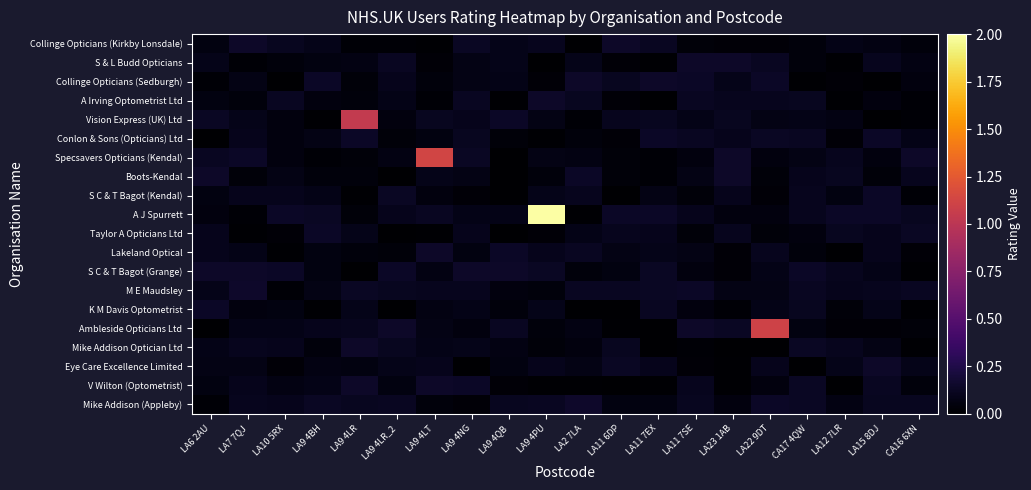

Reading left to right, extract all data points from this chart.

Collinge Opticians (Kirkby Lonsdale): LA6 2AU=0.1	LA7 7QJ=0.1	LA10 5RX=0.1	LA9 4BH=0.1	LA9 4LR=0.0	LA9 4LR_2=0.0	LA9 4LT=0.0	LA9 4NG=0.1	LA9 4QB=0.1	LA9 4PU=0.1	LA2 7LA=0.0	LA11 6DP=0.1	LA11 7EX=0.1	LA11 7SE=0.0	LA23 1AB=0.0	LA22 9DT=0.0	CA17 4QW=0.0	LA12 7LR=0.1	LA15 8DJ=0.1	CA16 6XN=0.0
S & L Budd Opticians: LA6 2AU=0.1	LA7 7QJ=0.0	LA10 5RX=0.0	LA9 4BH=0.1	LA9 4LR=0.1	LA9 4LR_2=0.1	LA9 4LT=0.0	LA9 4NG=0.1	LA9 4QB=0.1	LA9 4PU=0.0	LA2 7LA=0.1	LA11 6DP=0.0	LA11 7EX=0.0	LA11 7SE=0.1	LA23 1AB=0.1	LA22 9DT=0.1	CA17 4QW=0.0	LA12 7LR=0.0	LA15 8DJ=0.1	CA16 6XN=0.1
Collinge Opticians (Sedburgh): LA6 2AU=0.0	LA7 7QJ=0.1	LA10 5RX=0.0	LA9 4BH=0.1	LA9 4LR=0.0	LA9 4LR_2=0.1	LA9 4LT=0.0	LA9 4NG=0.1	LA9 4QB=0.1	LA9 4PU=0.0	LA2 7LA=0.1	LA11 6DP=0.1	LA11 7EX=0.1	LA11 7SE=0.1	LA23 1AB=0.1	LA22 9DT=0.1	CA17 4QW=0.0	LA12 7LR=0.0	LA15 8DJ=0.0	CA16 6XN=0.0
A Irving Optometrist Ltd: LA6 2AU=0.1	LA7 7QJ=0.0	LA10 5RX=0.1	LA9 4BH=0.1	LA9 4LR=0.0	LA9 4LR_2=0.1	LA9 4LT=0.0	LA9 4NG=0.1	LA9 4QB=0.0	LA9 4PU=0.1	LA2 7LA=0.1	LA11 6DP=0.0	LA11 7EX=0.0	LA11 7SE=0.1	LA23 1AB=0.1	LA22 9DT=0.1	CA17 4QW=0.1	LA12 7LR=0.0	LA15 8DJ=0.1	CA16 6XN=0.0
Vision Express (UK) Ltd: LA6 2AU=0.1	LA7 7QJ=0.1	LA10 5RX=0.0	LA9 4BH=0.0	LA9 4LR=1.0	LA9 4LR_2=0.0	LA9 4LT=0.1	LA9 4NG=0.1	LA9 4QB=0.1	LA9 4PU=0.1	LA2 7LA=0.0	LA11 6DP=0.1	LA11 7EX=0.1	LA11 7SE=0.1	LA23 1AB=0.1	LA22 9DT=0.1	CA17 4QW=0.1	LA12 7LR=0.1	LA15 8DJ=0.0	CA16 6XN=0.0
Conlon & Sons (Opticians) Ltd: LA6 2AU=0.0	LA7 7QJ=0.1	LA10 5RX=0.0	LA9 4BH=0.1	LA9 4LR=0.1	LA9 4LR_2=0.0	LA9 4LT=0.1	LA9 4NG=0.1	LA9 4QB=0.0	LA9 4PU=0.0	LA2 7LA=0.0	LA11 6DP=0.0	LA11 7EX=0.1	LA11 7SE=0.1	LA23 1AB=0.1	LA22 9DT=0.1	CA17 4QW=0.1	LA12 7LR=0.0	LA15 8DJ=0.1	CA16 6XN=0.1
Specsavers Opticians (Kendal): LA6 2AU=0.1	LA7 7QJ=0.1	LA10 5RX=0.0	LA9 4BH=0.0	LA9 4LR=0.0	LA9 4LR_2=0.1	LA9 4LT=1.1	LA9 4NG=0.1	LA9 4QB=0.0	LA9 4PU=0.1	LA2 7LA=0.1	LA11 6DP=0.0	LA11 7EX=0.0	LA11 7SE=0.1	LA23 1AB=0.1	LA22 9DT=0.0	CA17 4QW=0.1	LA12 7LR=0.1	LA15 8DJ=0.1	CA16 6XN=0.1
Boots-Kendal: LA6 2AU=0.1	LA7 7QJ=0.0	LA10 5RX=0.1	LA9 4BH=0.0	LA9 4LR=0.0	LA9 4LR_2=0.0	LA9 4LT=0.1	LA9 4NG=0.1	LA9 4QB=0.0	LA9 4PU=0.0	LA2 7LA=0.1	LA11 6DP=0.0	LA11 7EX=0.0	LA11 7SE=0.1	LA23 1AB=0.1	LA22 9DT=0.0	CA17 4QW=0.1	LA12 7LR=0.1	LA15 8DJ=0.0	CA16 6XN=0.1
S C & T Bagot (Kendal): LA6 2AU=0.1	LA7 7QJ=0.1	LA10 5RX=0.1	LA9 4BH=0.1	LA9 4LR=0.0	LA9 4LR_2=0.1	LA9 4LT=0.0	LA9 4NG=0.0	LA9 4QB=0.0	LA9 4PU=0.1	LA2 7LA=0.1	LA11 6DP=0.0	LA11 7EX=0.1	LA11 7SE=0.0	LA23 1AB=0.1	LA22 9DT=0.0	CA17 4QW=0.1	LA12 7LR=0.1	LA15 8DJ=0.1	CA16 6XN=0.0
A J Spurrett: LA6 2AU=0.1	LA7 7QJ=0.0	LA10 5RX=0.1	LA9 4BH=0.1	LA9 4LR=0.0	LA9 4LR_2=0.1	LA9 4LT=0.1	LA9 4NG=0.1	LA9 4QB=0.1	LA9 4PU=2.0	LA2 7LA=0.0	LA11 6DP=0.1	LA11 7EX=0.1	LA11 7SE=0.1	LA23 1AB=0.1	LA22 9DT=0.1	CA17 4QW=0.1	LA12 7LR=0.1	LA15 8DJ=0.1	CA16 6XN=0.1
Taylor A Opticians Ltd: LA6 2AU=0.1	LA7 7QJ=0.0	LA10 5RX=0.0	LA9 4BH=0.1	LA9 4LR=0.1	LA9 4LR_2=0.0	LA9 4LT=0.0	LA9 4NG=0.1	LA9 4QB=0.0	LA9 4PU=0.0	LA2 7LA=0.1	LA11 6DP=0.1	LA11 7EX=0.1	LA11 7SE=0.0	LA23 1AB=0.1	LA22 9DT=0.0	CA17 4QW=0.0	LA12 7LR=0.1	LA15 8DJ=0.1	CA16 6XN=0.1
Lakeland Optical: LA6 2AU=0.1	LA7 7QJ=0.1	LA10 5RX=0.0	LA9 4BH=0.1	LA9 4LR=0.0	LA9 4LR_2=0.0	LA9 4LT=0.1	LA9 4NG=0.1	LA9 4QB=0.1	LA9 4PU=0.1	LA2 7LA=0.1	LA11 6DP=0.1	LA11 7EX=0.1	LA11 7SE=0.1	LA23 1AB=0.0	LA22 9DT=0.1	CA17 4QW=0.0	LA12 7LR=0.0	LA15 8DJ=0.1	CA16 6XN=0.0
S C & T Bagot (Grange): LA6 2AU=0.1	LA7 7QJ=0.1	LA10 5RX=0.1	LA9 4BH=0.1	LA9 4LR=0.0	LA9 4LR_2=0.1	LA9 4LT=0.1	LA9 4NG=0.1	LA9 4QB=0.1	LA9 4PU=0.1	LA2 7LA=0.0	LA11 6DP=0.1	LA11 7EX=0.1	LA11 7SE=0.0	LA23 1AB=0.0	LA22 9DT=0.1	CA17 4QW=0.1	LA12 7LR=0.1	LA15 8DJ=0.1	CA16 6XN=0.0
M E Maudsley: LA6 2AU=0.1	LA7 7QJ=0.1	LA10 5RX=0.0	LA9 4BH=0.1	LA9 4LR=0.1	LA9 4LR_2=0.1	LA9 4LT=0.1	LA9 4NG=0.1	LA9 4QB=0.1	LA9 4PU=0.0	LA2 7LA=0.1	LA11 6DP=0.1	LA11 7EX=0.1	LA11 7SE=0.1	LA23 1AB=0.1	LA22 9DT=0.1	CA17 4QW=0.1	LA12 7LR=0.1	LA15 8DJ=0.1	CA16 6XN=0.1
K M Davis Optometrist: LA6 2AU=0.1	LA7 7QJ=0.1	LA10 5RX=0.1	LA9 4BH=0.0	LA9 4LR=0.1	LA9 4LR_2=0.0	LA9 4LT=0.1	LA9 4NG=0.1	LA9 4QB=0.0	LA9 4PU=0.1	LA2 7LA=0.0	LA11 6DP=0.0	LA11 7EX=0.1	LA11 7SE=0.1	LA23 1AB=0.0	LA22 9DT=0.1	CA17 4QW=0.1	LA12 7LR=0.0	LA15 8DJ=0.1	CA16 6XN=0.0
Ambleside Opticians Ltd: LA6 2AU=0.0	LA7 7QJ=0.1	LA10 5RX=0.1	LA9 4BH=0.1	LA9 4LR=0.1	LA9 4LR_2=0.1	LA9 4LT=0.1	LA9 4NG=0.0	LA9 4QB=0.1	LA9 4PU=0.0	LA2 7LA=0.1	LA11 6DP=0.0	LA11 7EX=0.0	LA11 7SE=0.1	LA23 1AB=0.1	LA22 9DT=1.1	CA17 4QW=0.1	LA12 7LR=0.0	LA15 8DJ=0.0	CA16 6XN=0.0
Mike Addison Optician Ltd: LA6 2AU=0.1	LA7 7QJ=0.1	LA10 5RX=0.1	LA9 4BH=0.0	LA9 4LR=0.1	LA9 4LR_2=0.1	LA9 4LT=0.1	LA9 4NG=0.1	LA9 4QB=0.1	LA9 4PU=0.0	LA2 7LA=0.1	LA11 6DP=0.1	LA11 7EX=0.0	LA11 7SE=0.0	LA23 1AB=0.0	LA22 9DT=0.0	CA17 4QW=0.1	LA12 7LR=0.1	LA15 8DJ=0.1	CA16 6XN=0.0
Eye Care Excellence Limited: LA6 2AU=0.1	LA7 7QJ=0.1	LA10 5RX=0.0	LA9 4BH=0.1	LA9 4LR=0.1	LA9 4LR_2=0.1	LA9 4LT=0.1	LA9 4NG=0.0	LA9 4QB=0.1	LA9 4PU=0.1	LA2 7LA=0.1	LA11 6DP=0.1	LA11 7EX=0.1	LA11 7SE=0.0	LA23 1AB=0.0	LA22 9DT=0.1	CA17 4QW=0.0	LA12 7LR=0.1	LA15 8DJ=0.1	CA16 6XN=0.1
V Wilton (Optometrist): LA6 2AU=0.1	LA7 7QJ=0.1	LA10 5RX=0.1	LA9 4BH=0.1	LA9 4LR=0.1	LA9 4LR_2=0.1	LA9 4LT=0.1	LA9 4NG=0.1	LA9 4QB=0.0	LA9 4PU=0.0	LA2 7LA=0.0	LA11 6DP=0.0	LA11 7EX=0.0	LA11 7SE=0.1	LA23 1AB=0.0	LA22 9DT=0.0	CA17 4QW=0.1	LA12 7LR=0.0	LA15 8DJ=0.1	CA16 6XN=0.0
Mike Addison (Appleby): LA6 2AU=0.0	LA7 7QJ=0.1	LA10 5RX=0.1	LA9 4BH=0.1	LA9 4LR=0.1	LA9 4LR_2=0.1	LA9 4LT=0.0	LA9 4NG=0.0	LA9 4QB=0.1	LA9 4PU=0.1	LA2 7LA=0.1	LA11 6DP=0.1	LA11 7EX=0.1	LA11 7SE=0.1	LA23 1AB=0.1	LA22 9DT=0.1	CA17 4QW=0.1	LA12 7LR=0.1	LA15 8DJ=0.1	CA16 6XN=0.1